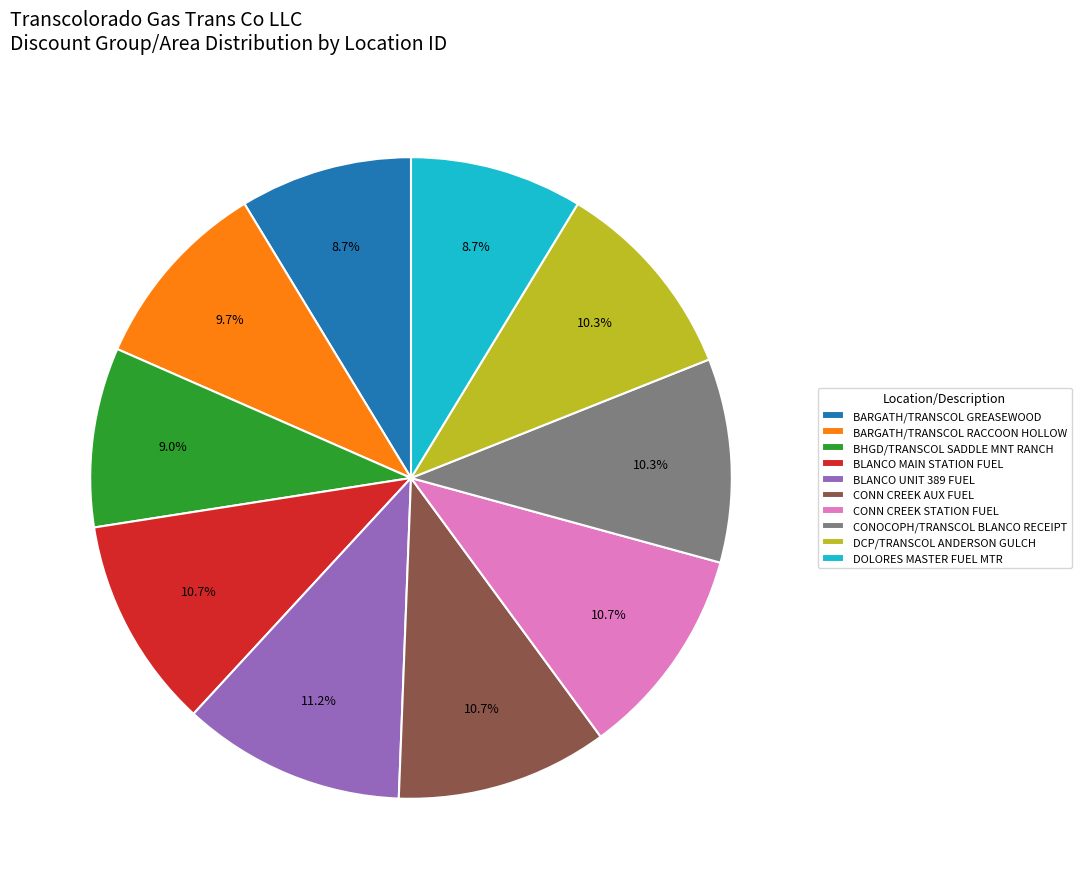

Which category has the biggest portion of the pie?

BLANCO UNIT 389 FUEL